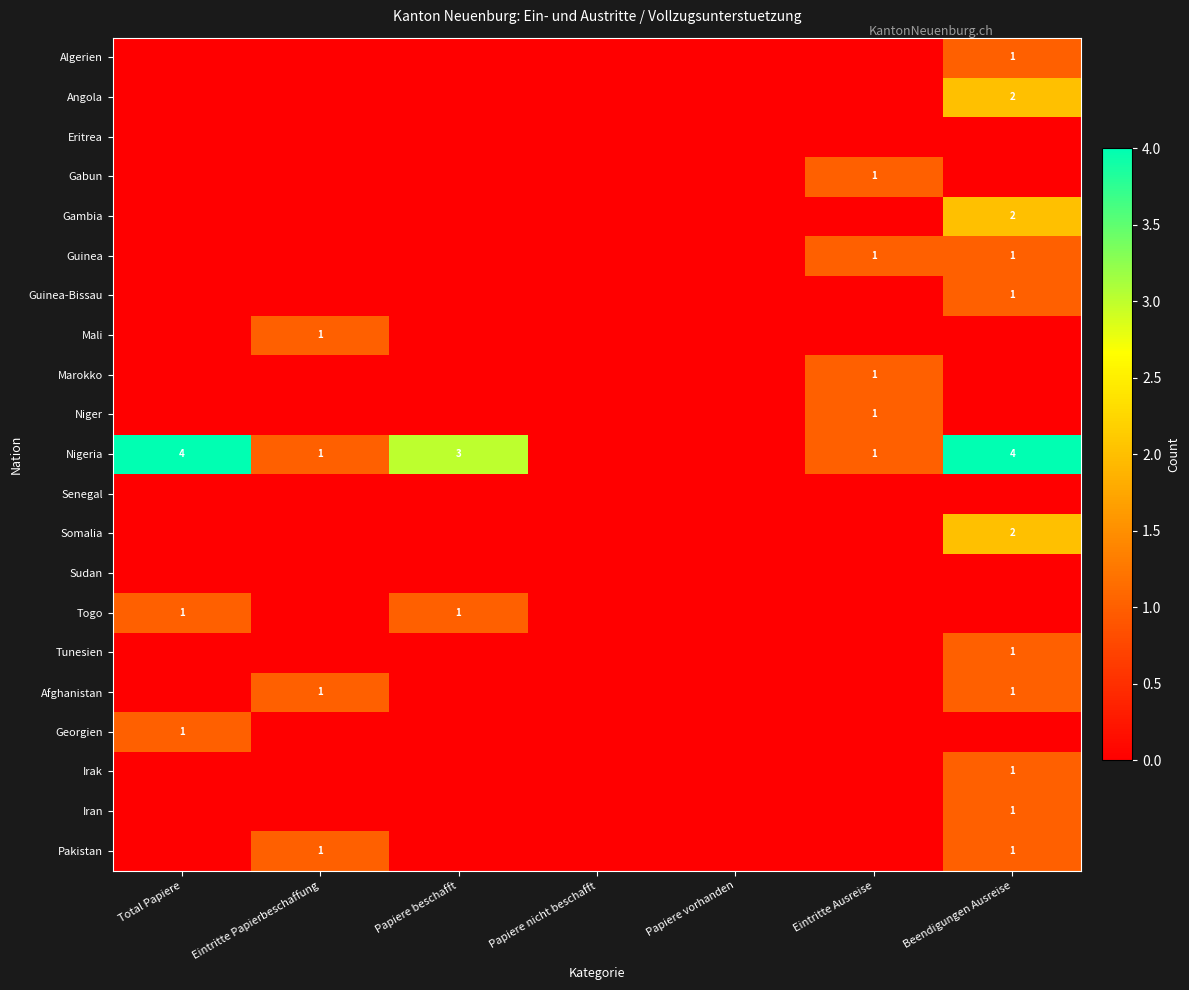

Is it true that Tunesien equals 0 at Beendigungen Ausreise?

False